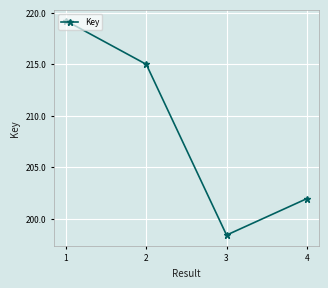

What is the ratio of the value at 4 to the value at 1?

0.9